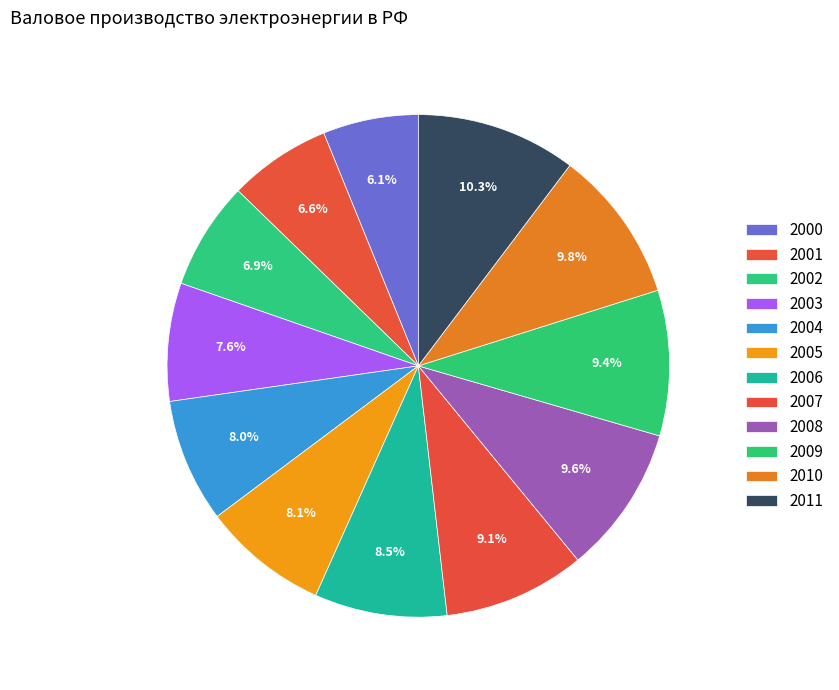

What is the smallest slice in the pie chart?

2000